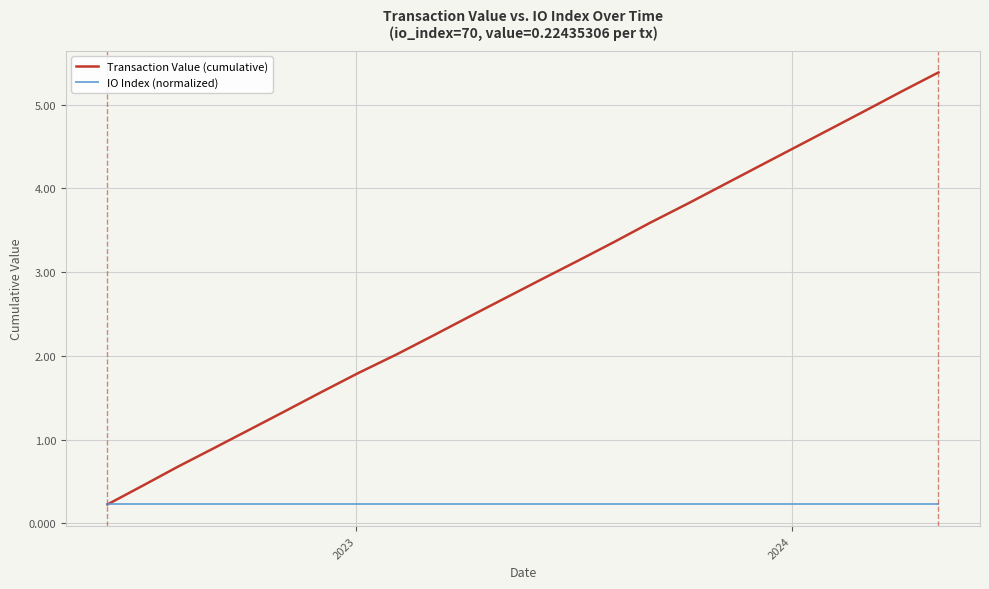

What is the difference between the maximum and minimum values in the Transaction Value (cumulative) series?

5.2